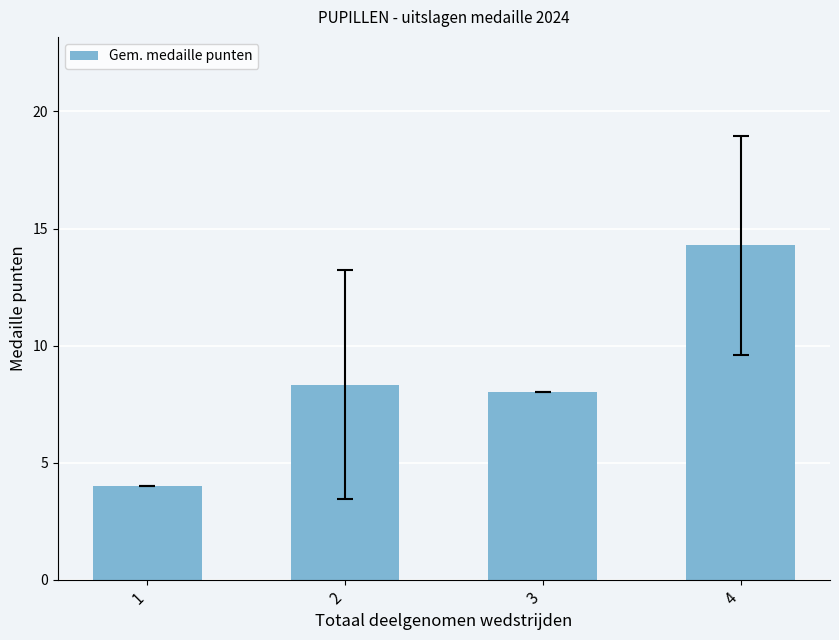

What is the approximate value at 3?

8.0